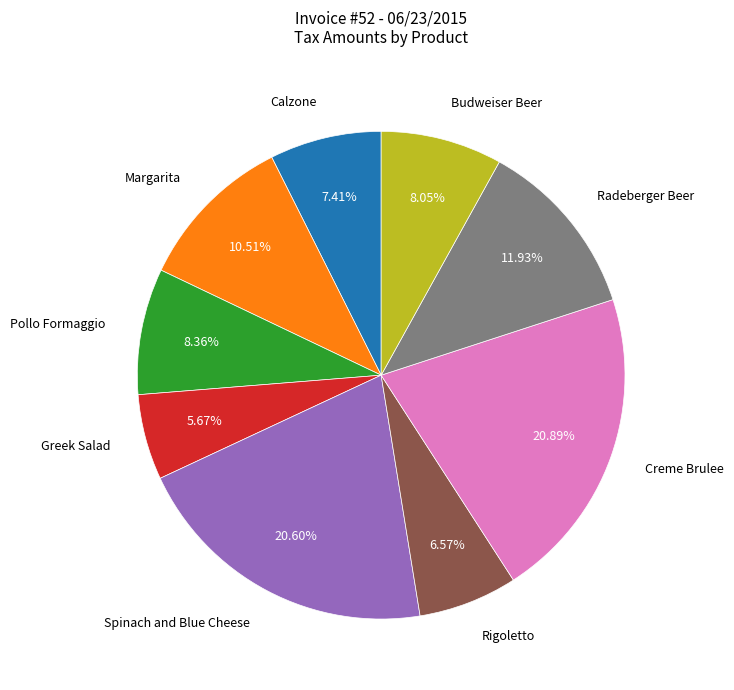

Is there any slice that represents more than half of the pie?

No